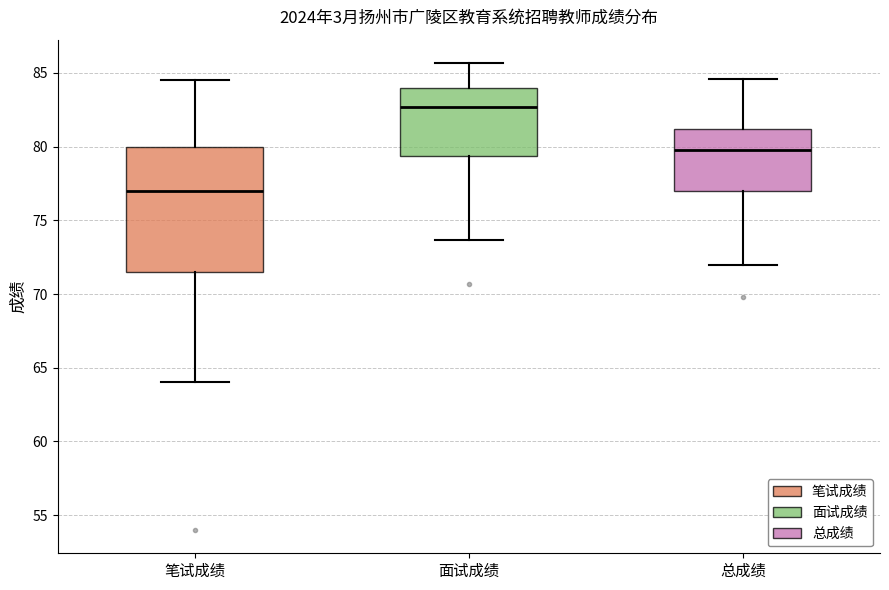

Which box has the highest median line?

面试成绩